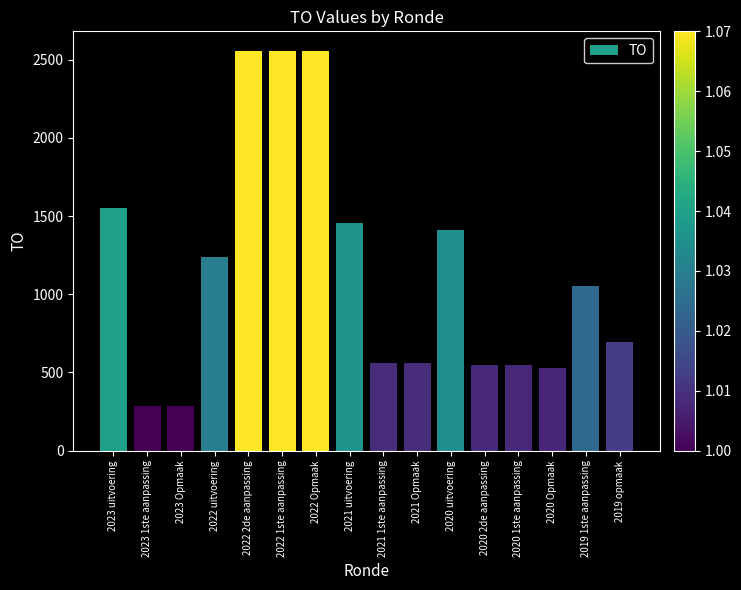

What is the value of the 1st bar from the left?

1552